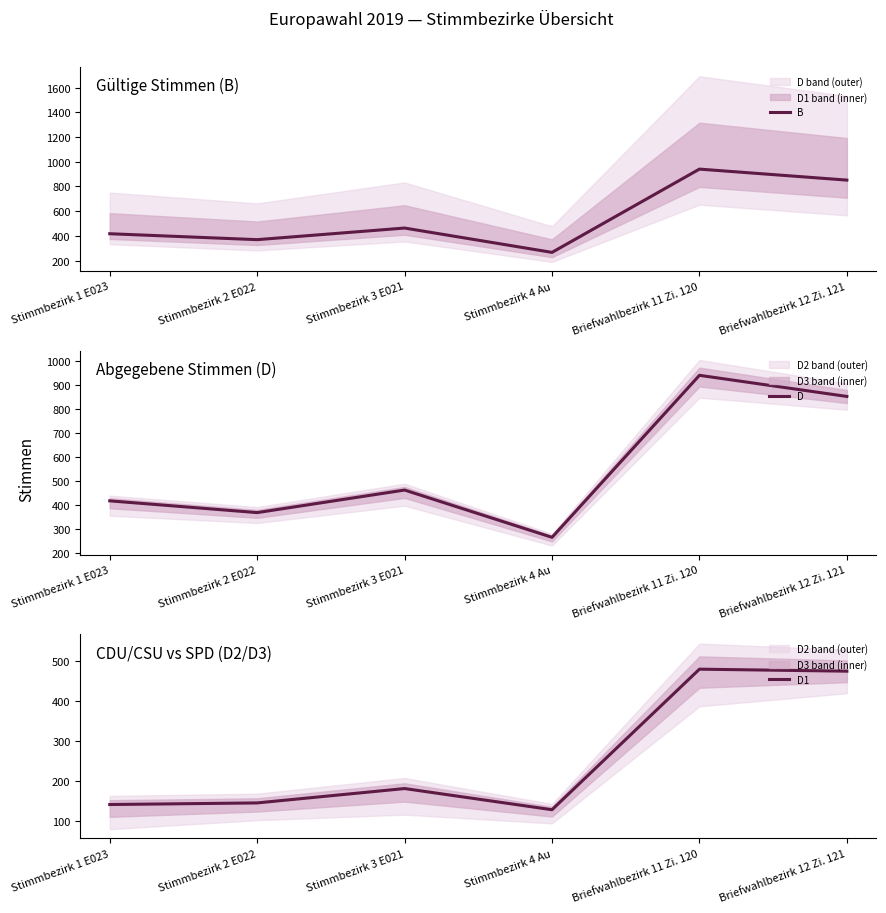

How many distinct data groups are displayed?

3